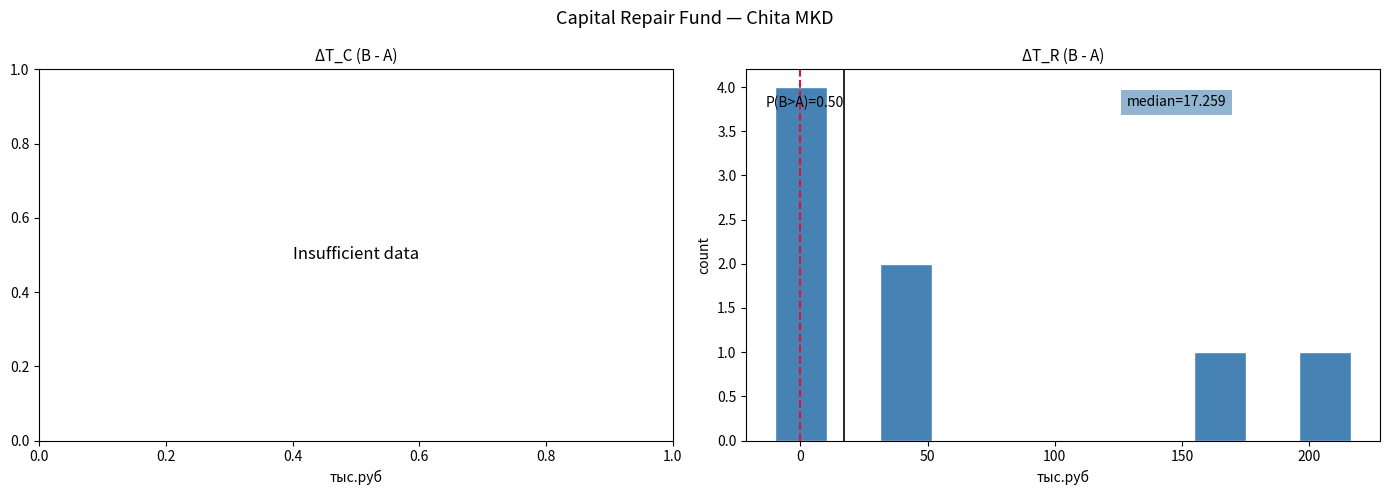

Over which range of the x-axis is the bar tallest?

-10 to 10